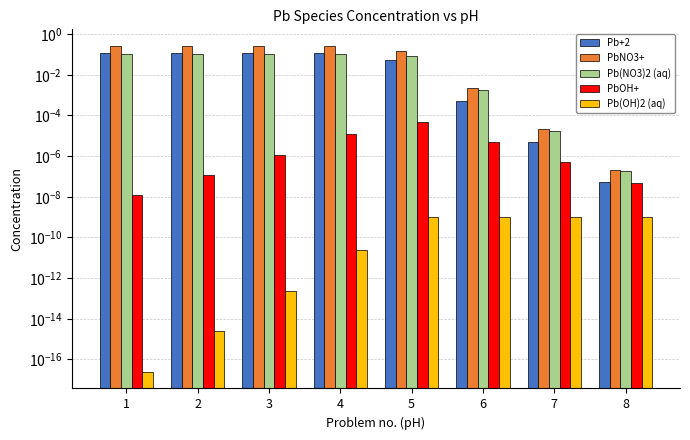

Reading left to right, extract all data points from this chart.

Pb+2: 0.1	0.1	0.1	0.1	0.1	0.0	0.0	0.0
PbNO3+: 0.3	0.3	0.3	0.3	0.1	0.0	0.0	0.0
Pb(NO3)2 (aq): 0.1	0.1	0.1	0.1	0.1	0.0	0.0	0.0
PbOH+: 0.0	0.0	0.0	0.0	0.0	0.0	0.0	0.0
Pb(OH)2 (aq): 0.0	0.0	0.0	0.0	0.0	0.0	0.0	0.0